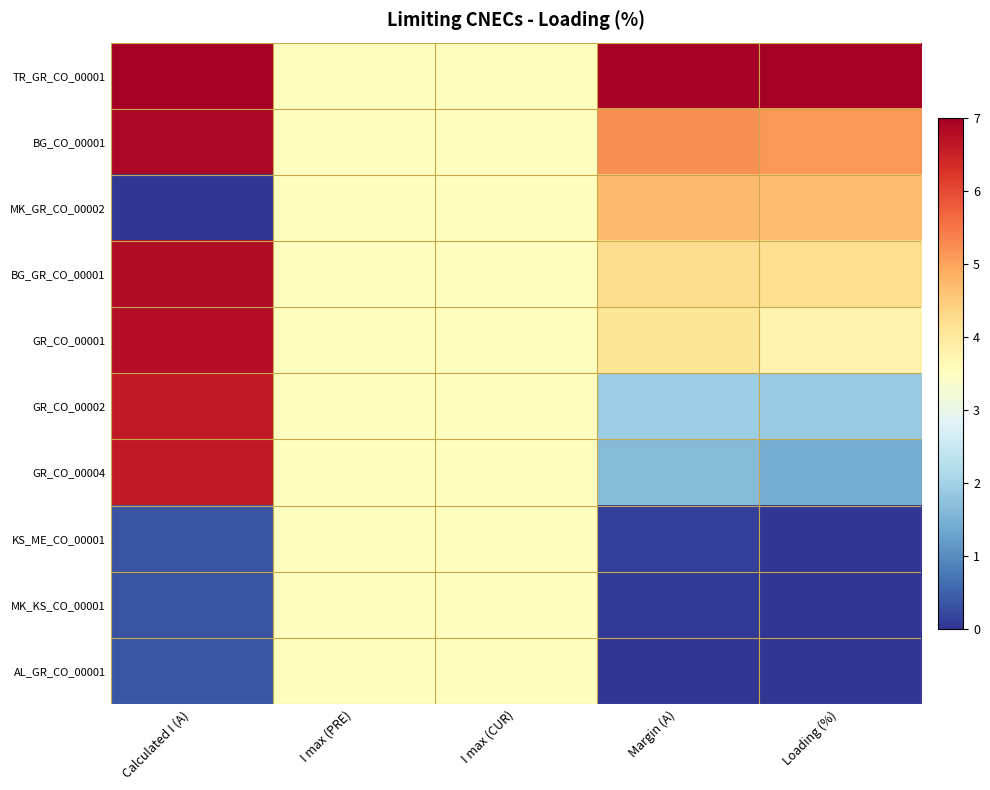

Which category has the highest value across all series?

Calculated I (A)